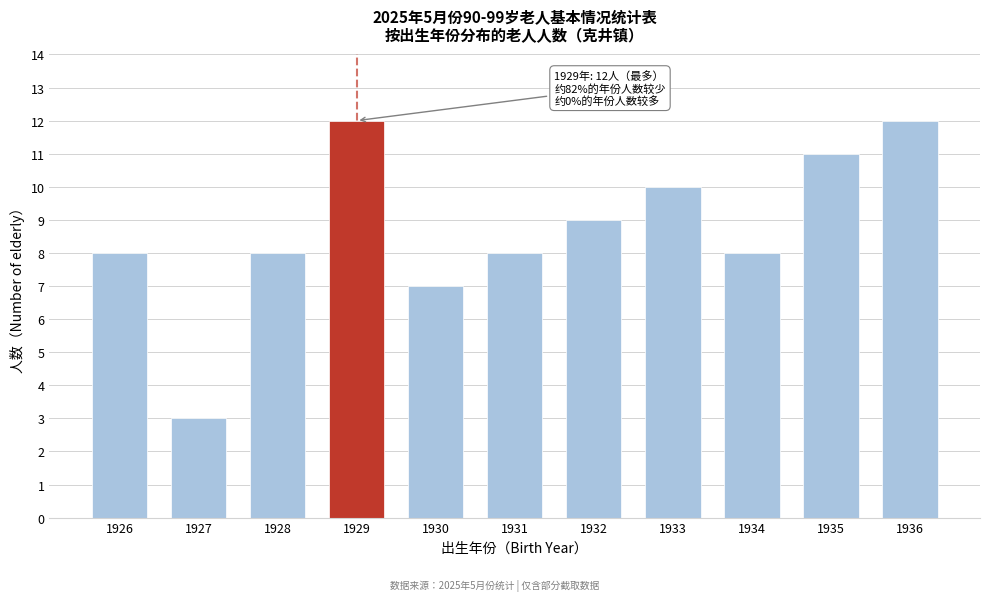

Reading left to right, what are all the values shown in this chart?

1926=8	1927=3	1928=8	1929=12	1930=7	1931=8	1932=9	1933=10	1934=8	1935=11	1936=12